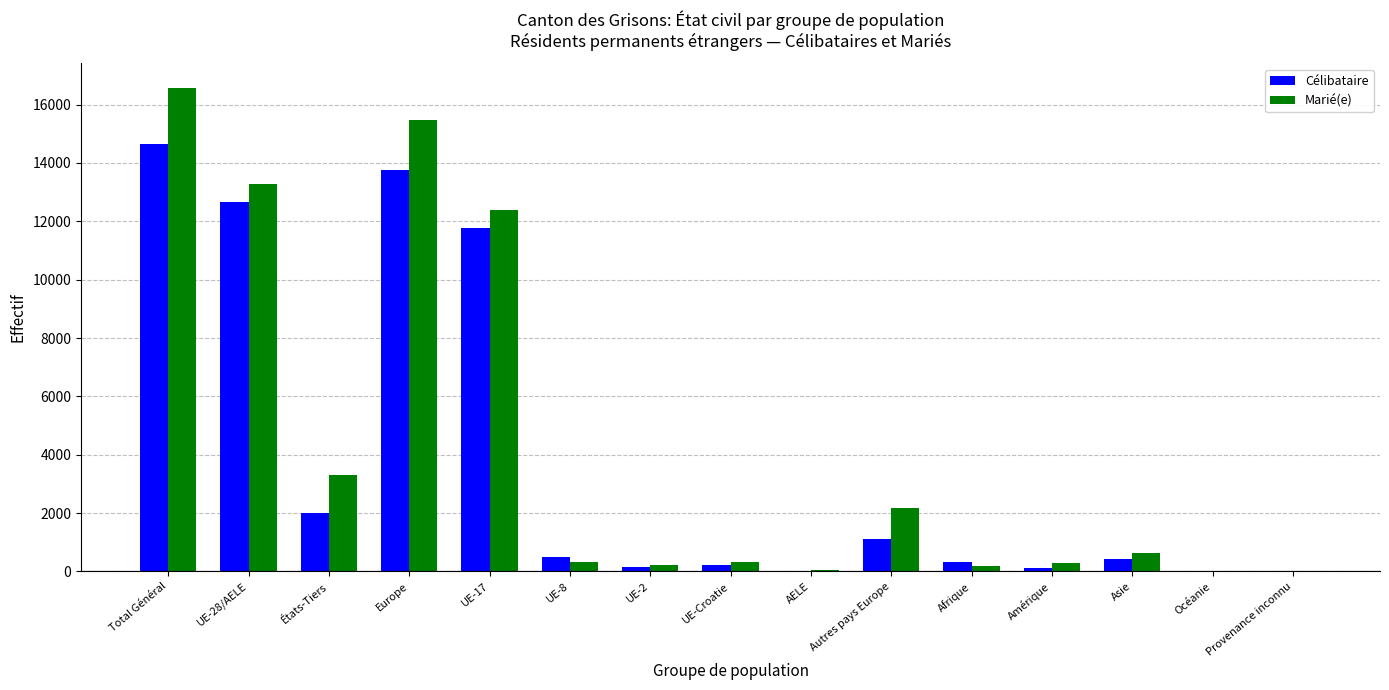

What is the approximate value of Marié(e) at Asie?

624